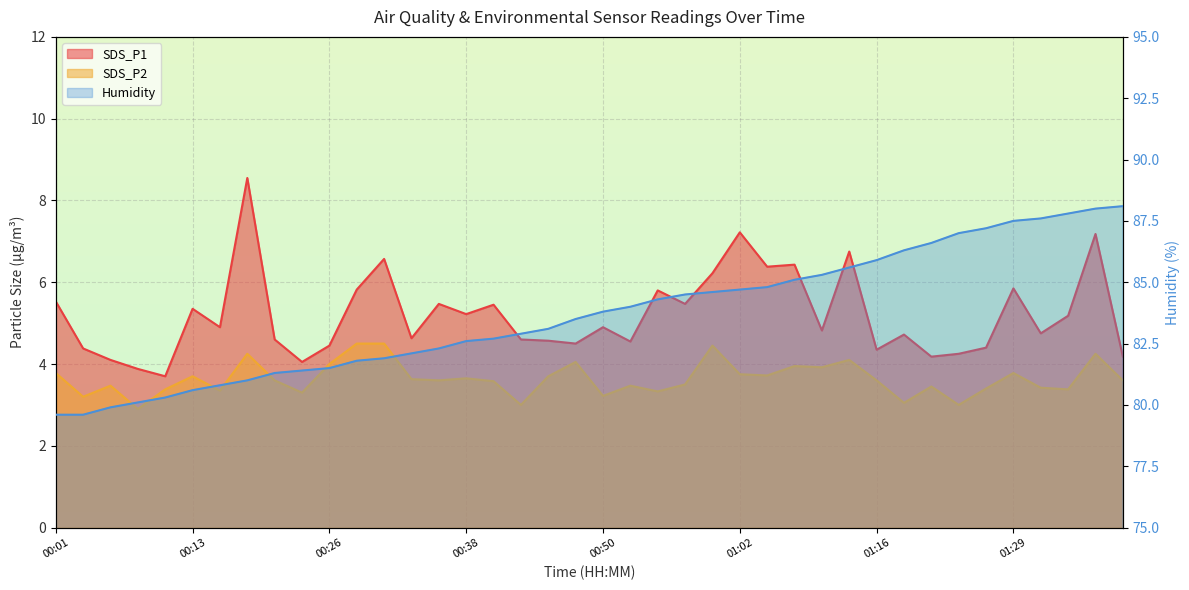

How many lines are shown in the chart?

3